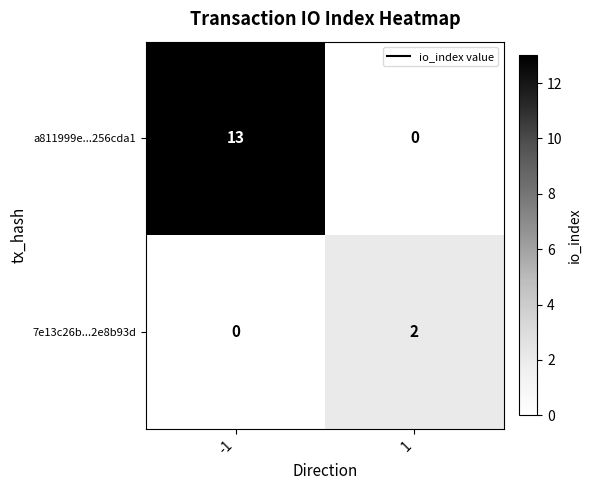

What is the difference between the a811999e...256cda1 values at 1 and -1?

13